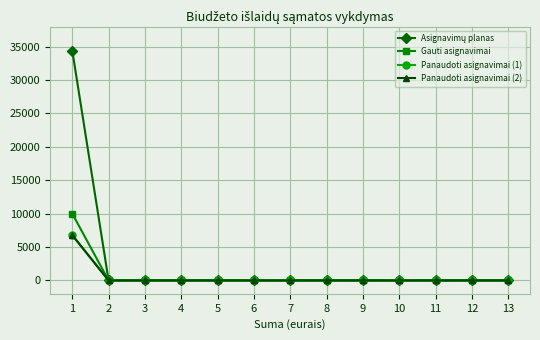

Which category has the highest value across all series?

1